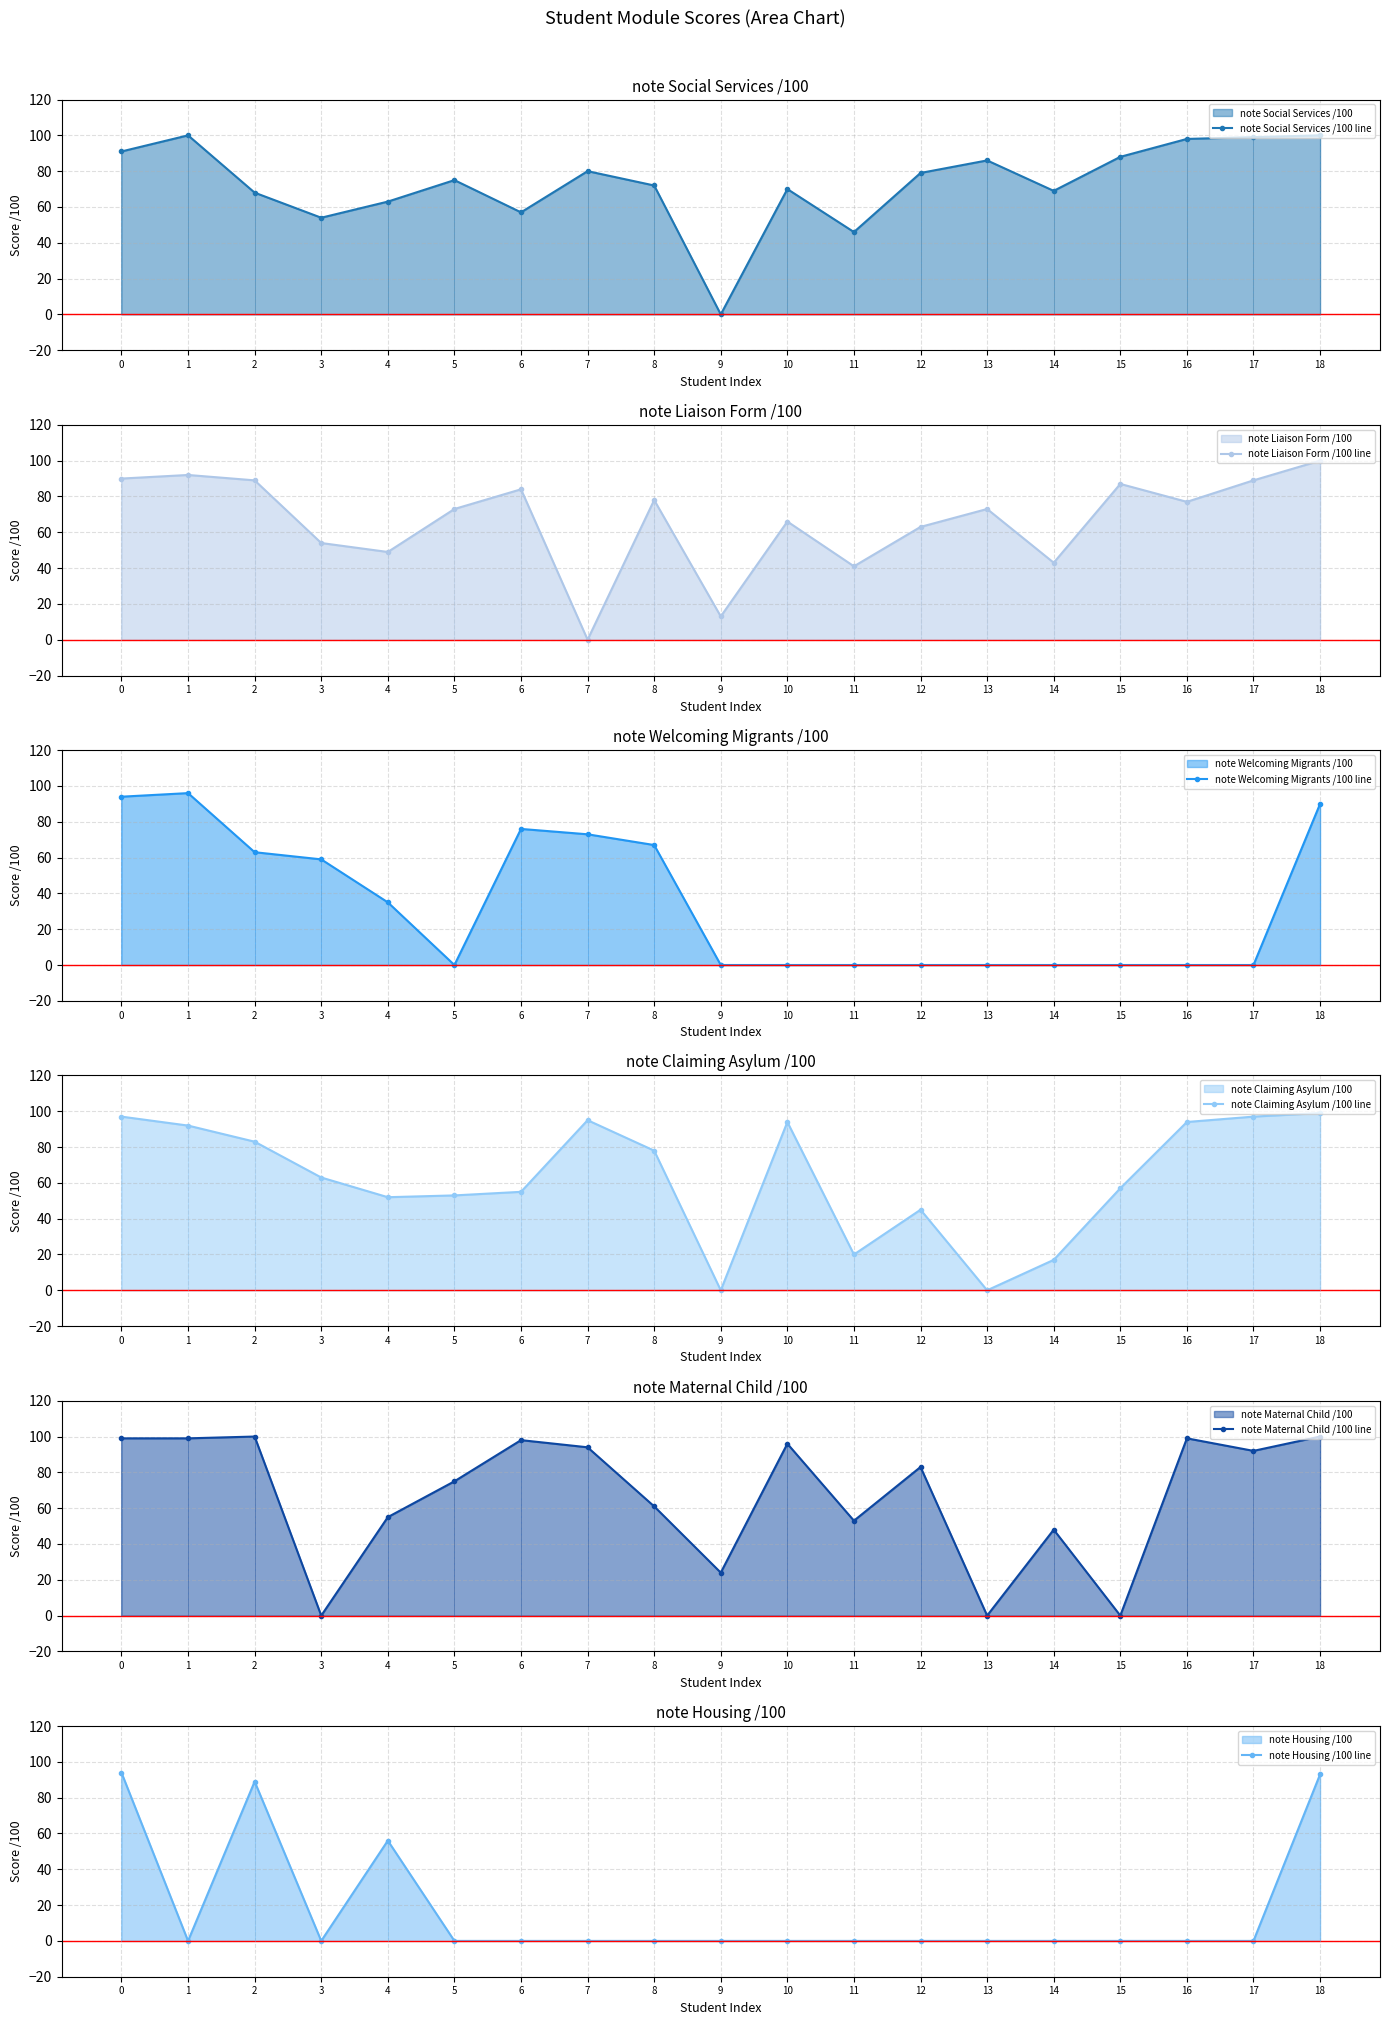

How many series are shown in this chart?

6